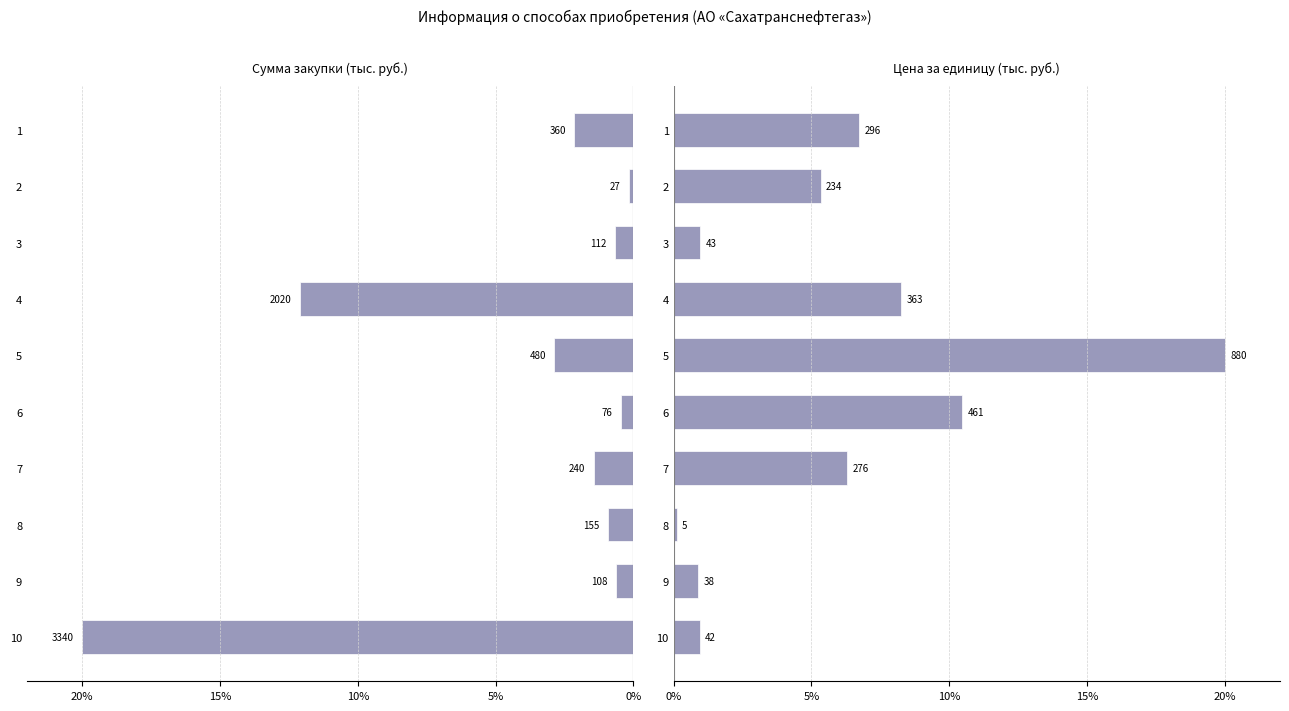

Between 4 and 7, which is larger?

7